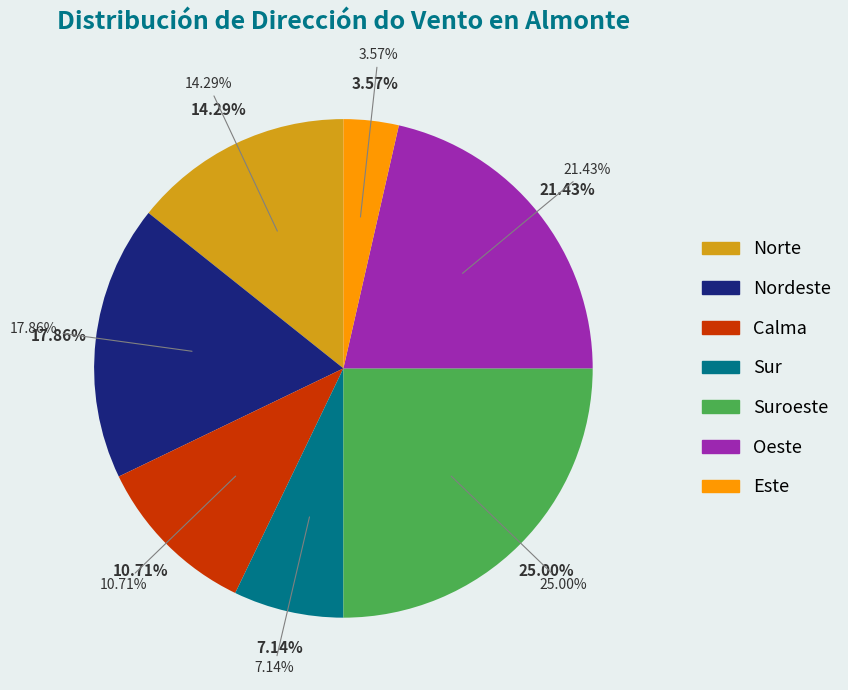

What is the total percentage of Norte and Oeste?

35.7%